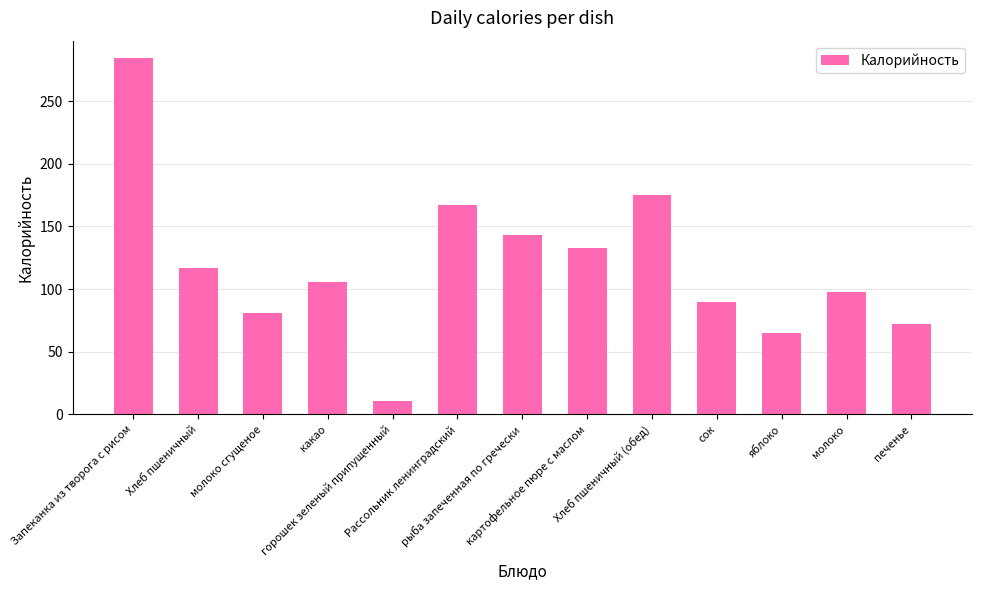

What is the label of the 5th bar from the left?

горошек зеленый припущенный